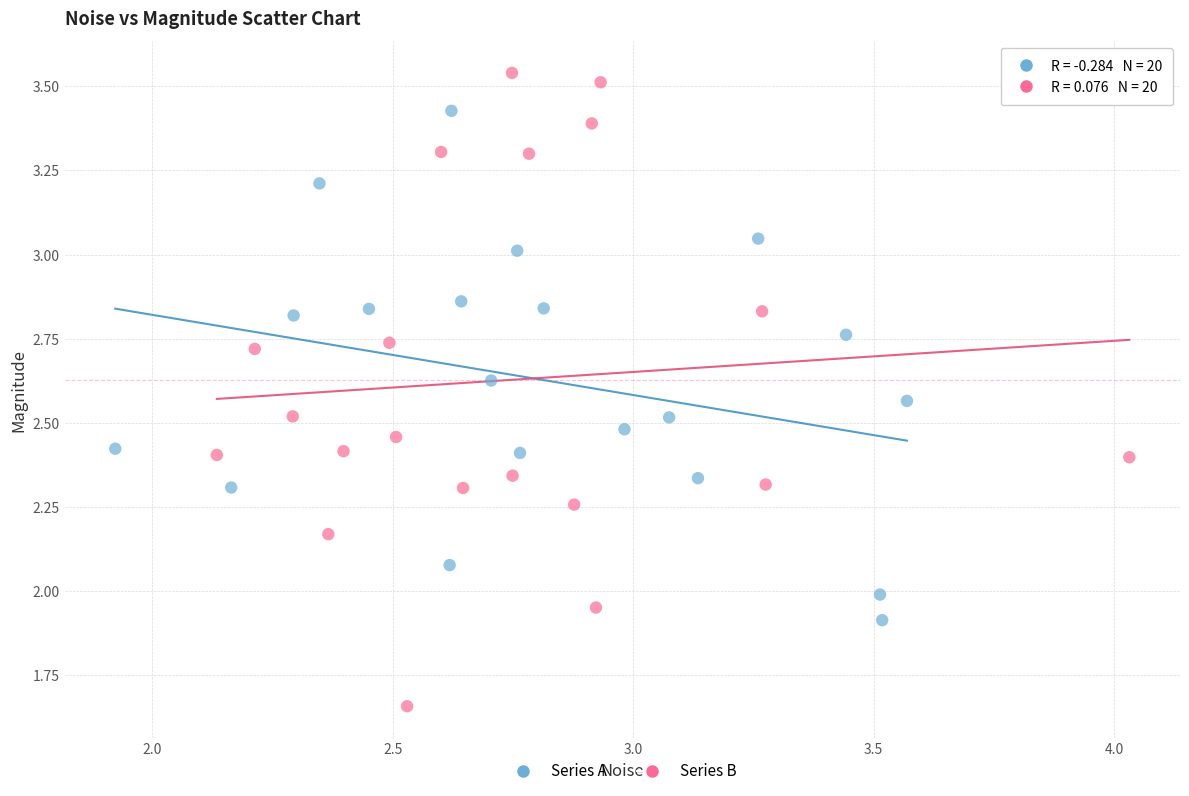

Which series contains the lowest Y value?

Series B